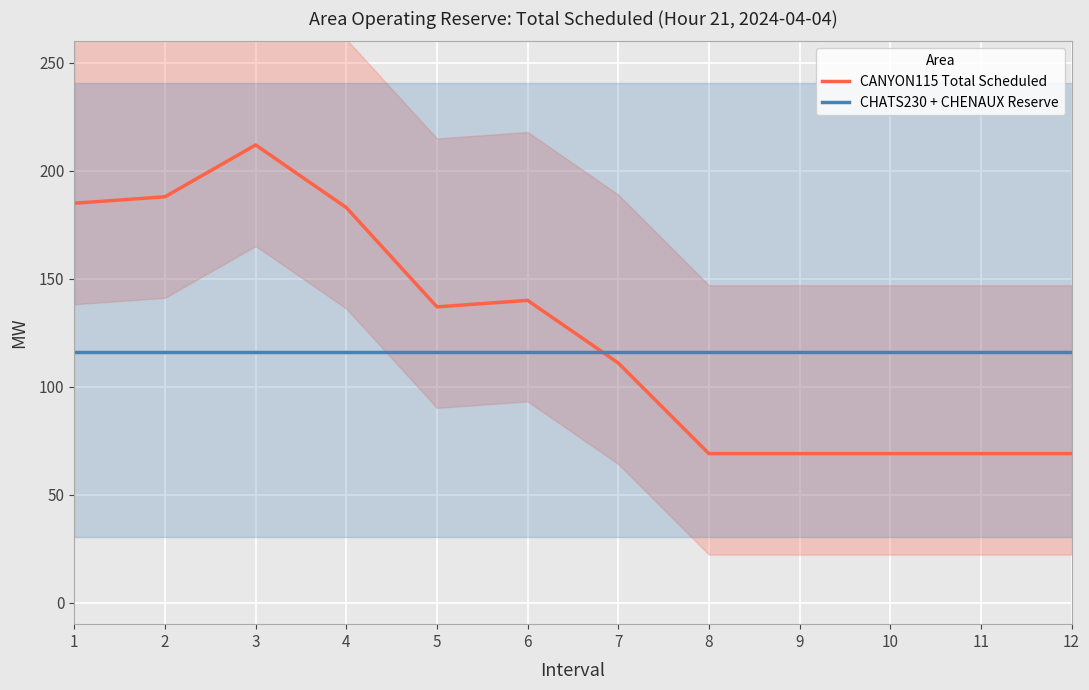

What are all the series names shown in the legend?

CANYON115 Total Scheduled, CHATS230 + CHENAUX Reserve